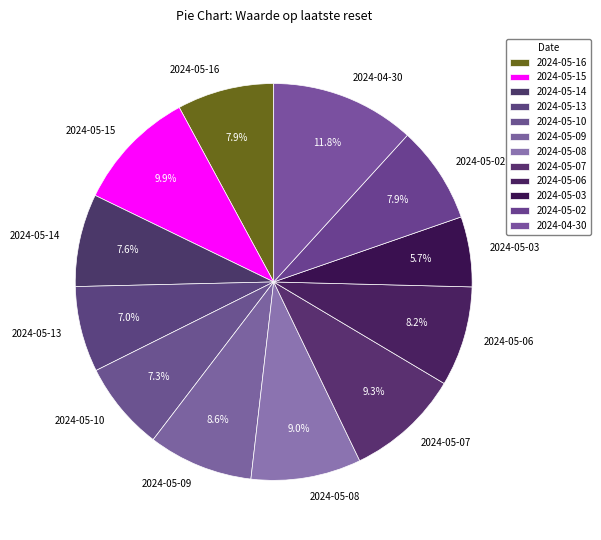

To the nearest percent, what is the difference between the largest and smallest slice percentages?

6%